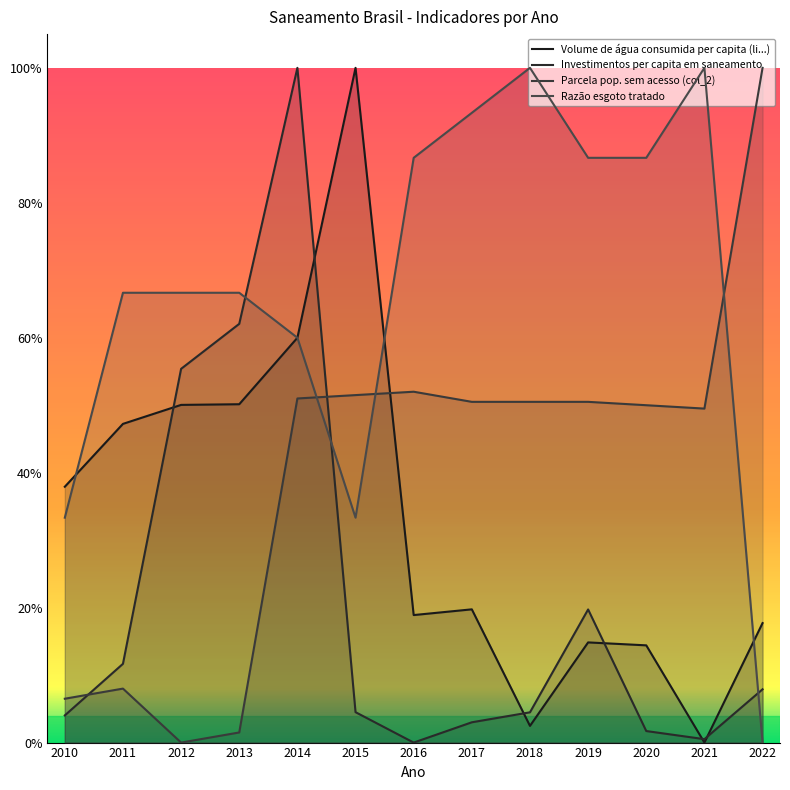

Is it true that Razão esgoto tratado equals 1.3 at 2017?

False